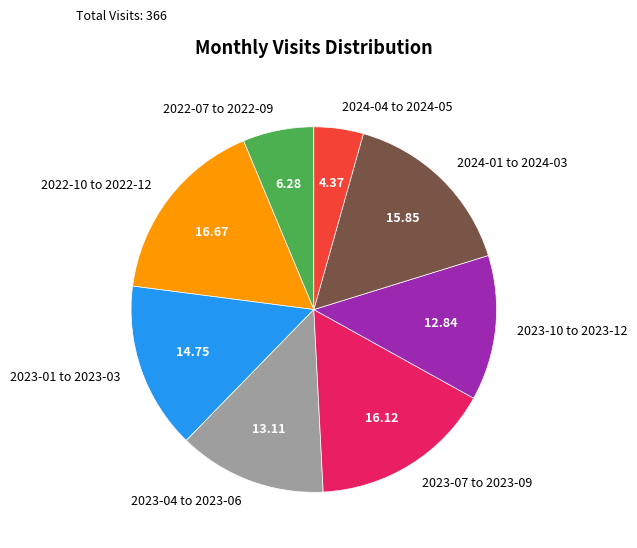

What is the largest slice in the pie chart?

2022-10 to 2022-12